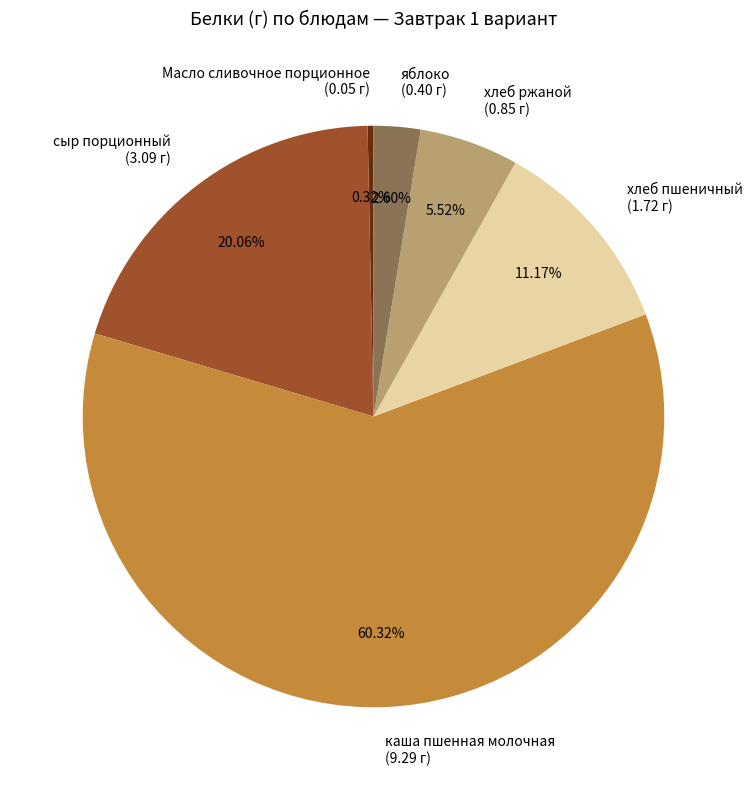

Which category accounts for the majority?

каша пшенная молочная (9.29 г)